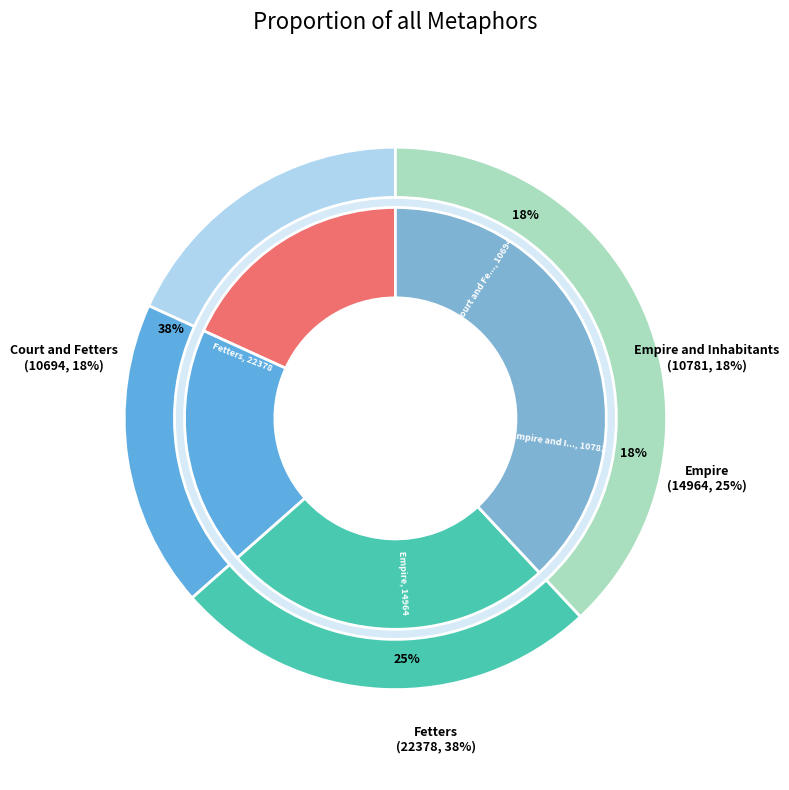

Rank the categories by value from highest to lowest.

Fetters, Empire, Empire and Inhabitants, Court and Fetters